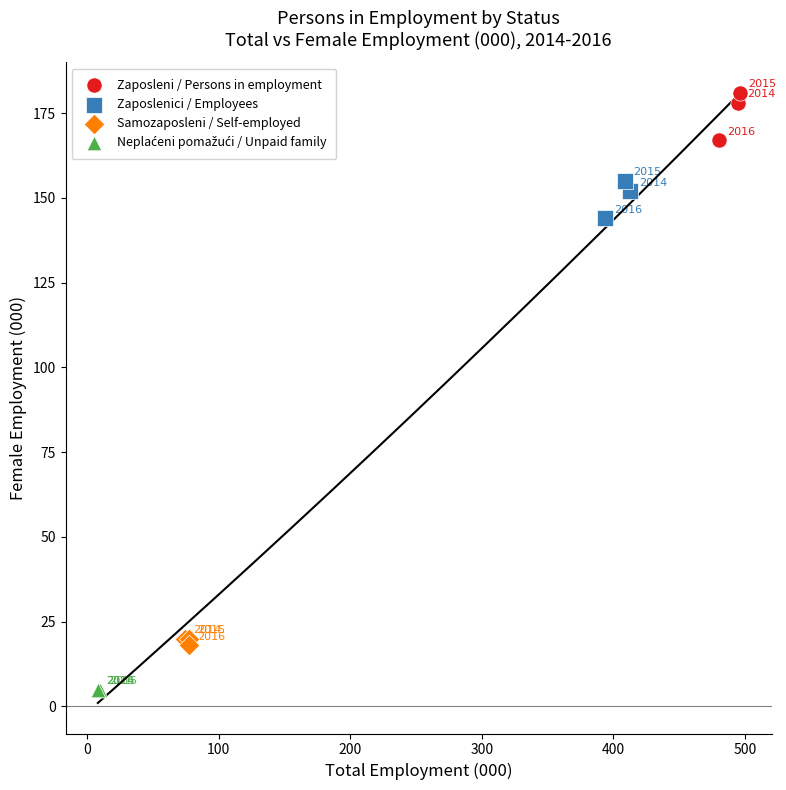

Which series reaches the maximum Y coordinate?

Zaposleni / Persons in employment